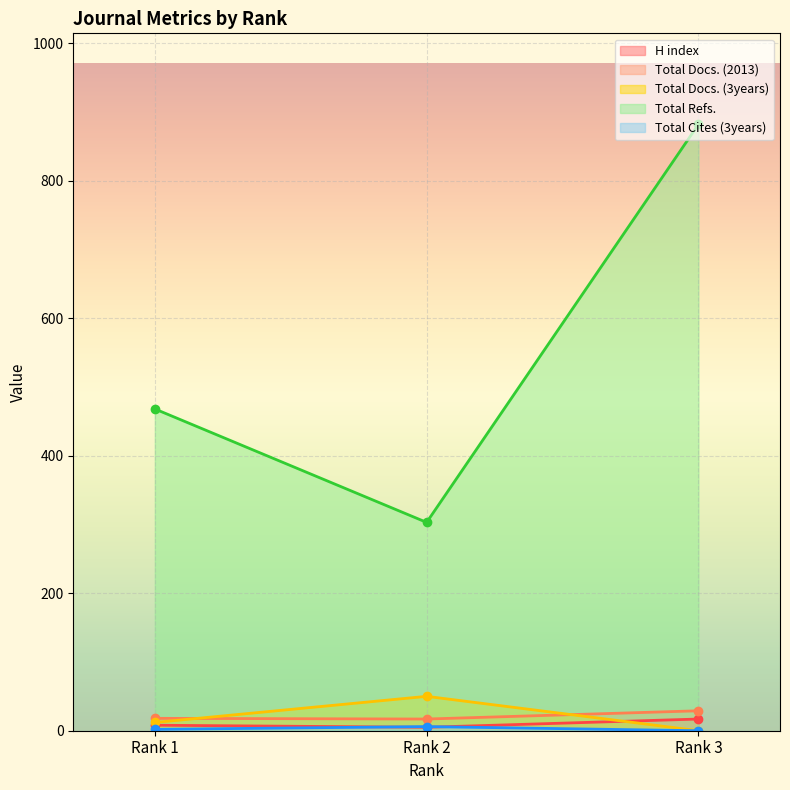

How many data points in H index are above 8?

1